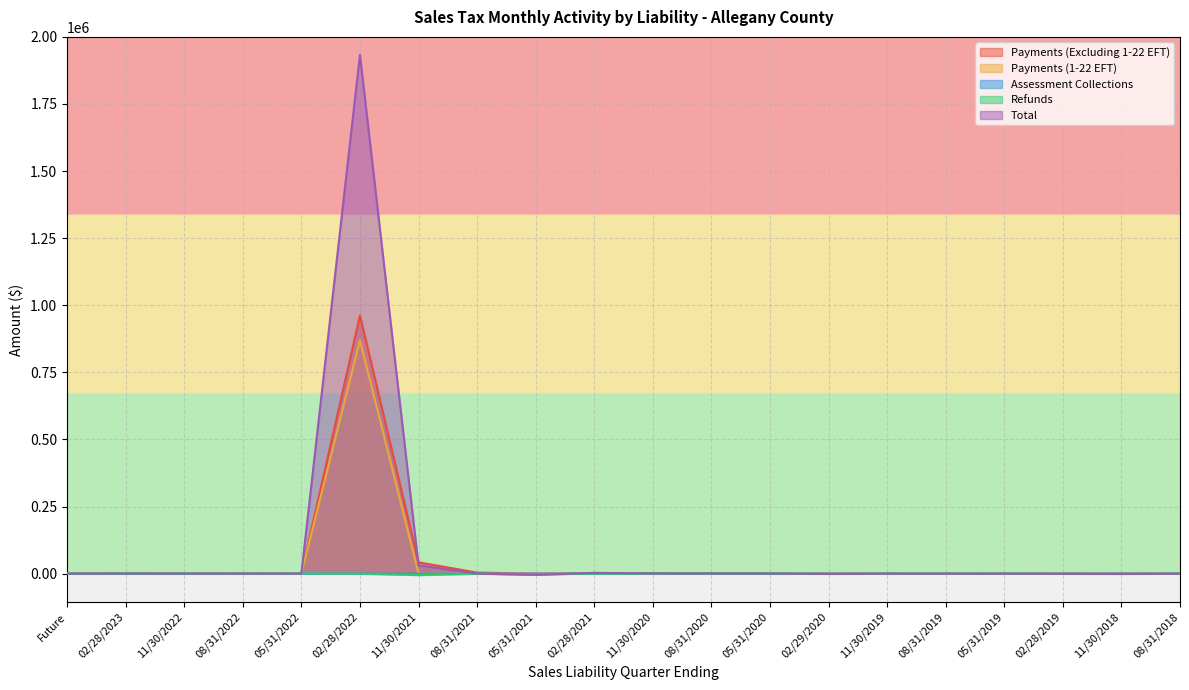

What is the label of the 19th point from the right?

02/28/2023